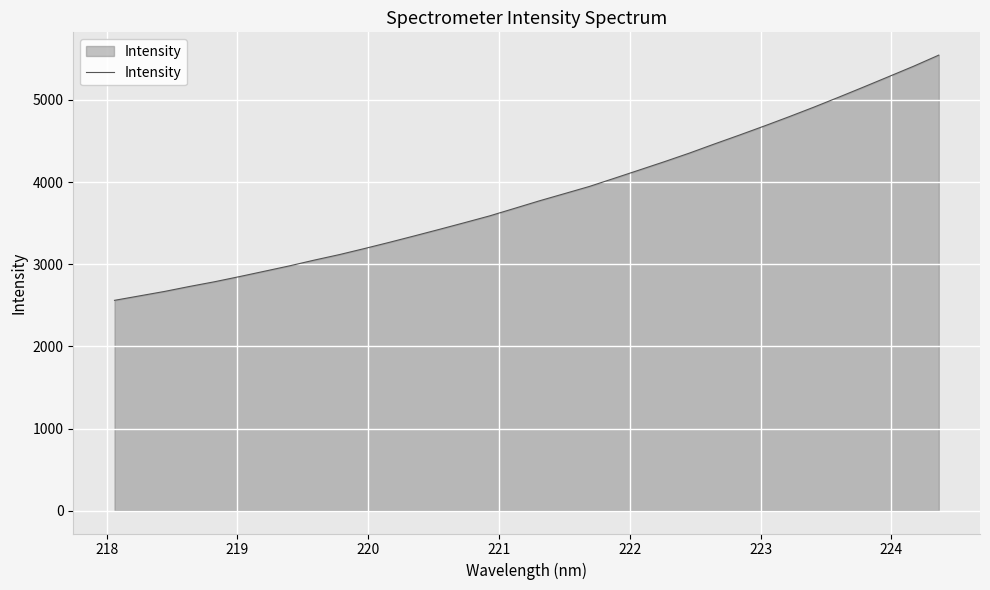

What is the greatest value displayed?

5545.7